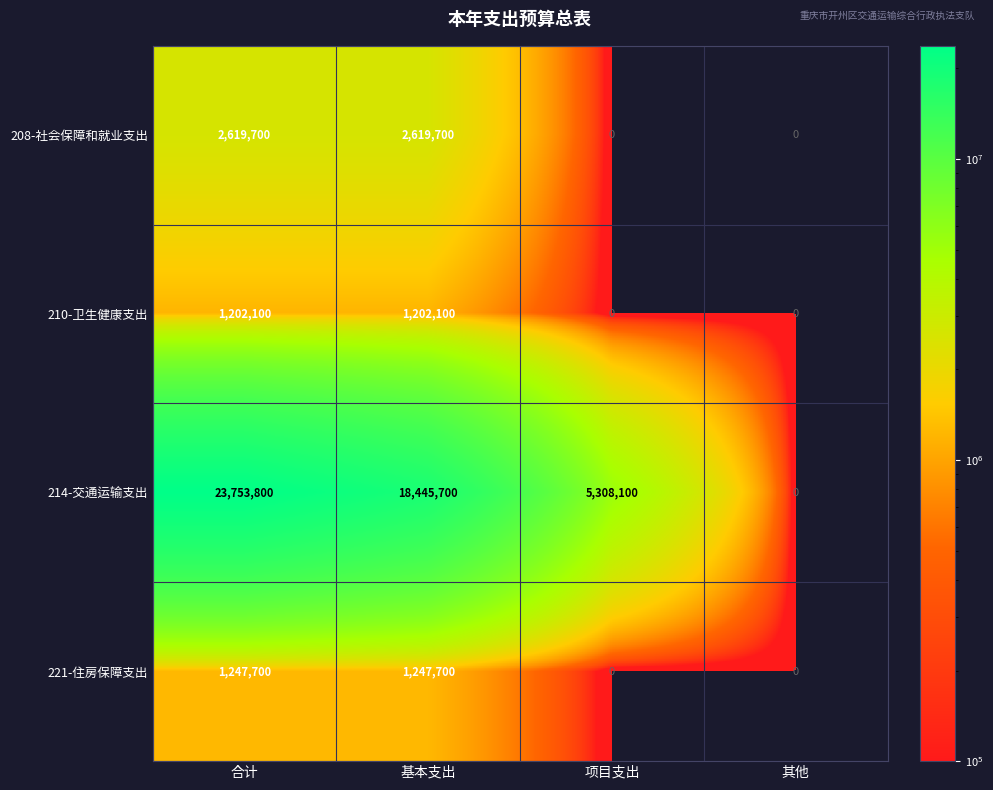

At which category is the sum across all series the highest?

合计